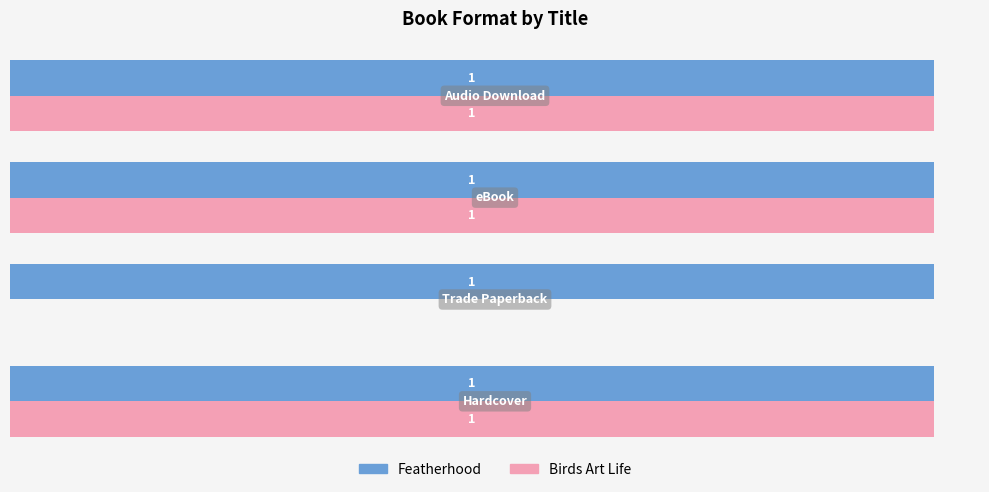

Which series has the largest range (max minus min)?

Birds Art Life